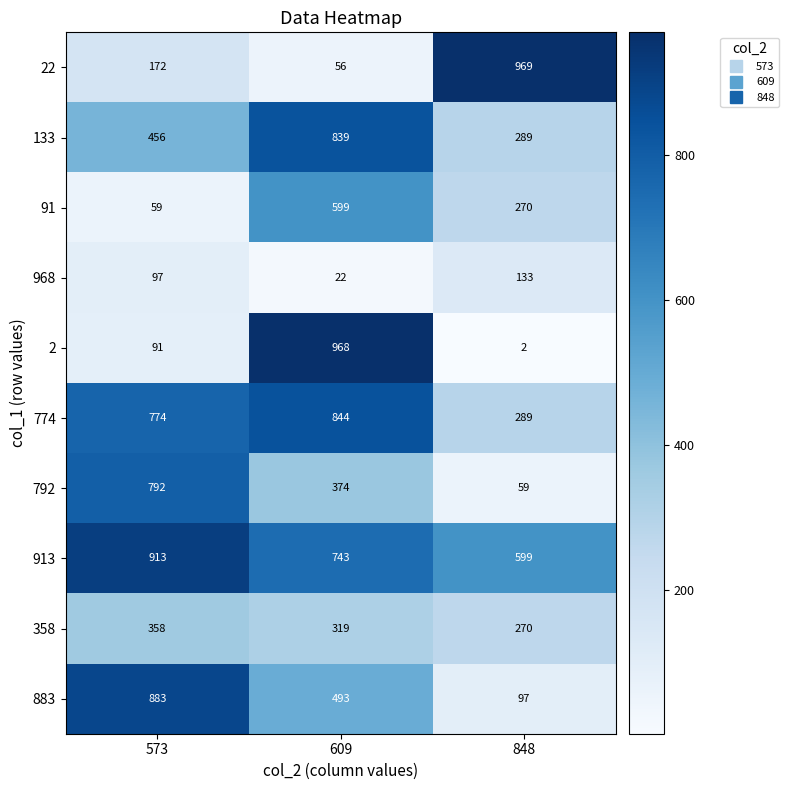

How many 883 values are between 97 and 883?

3